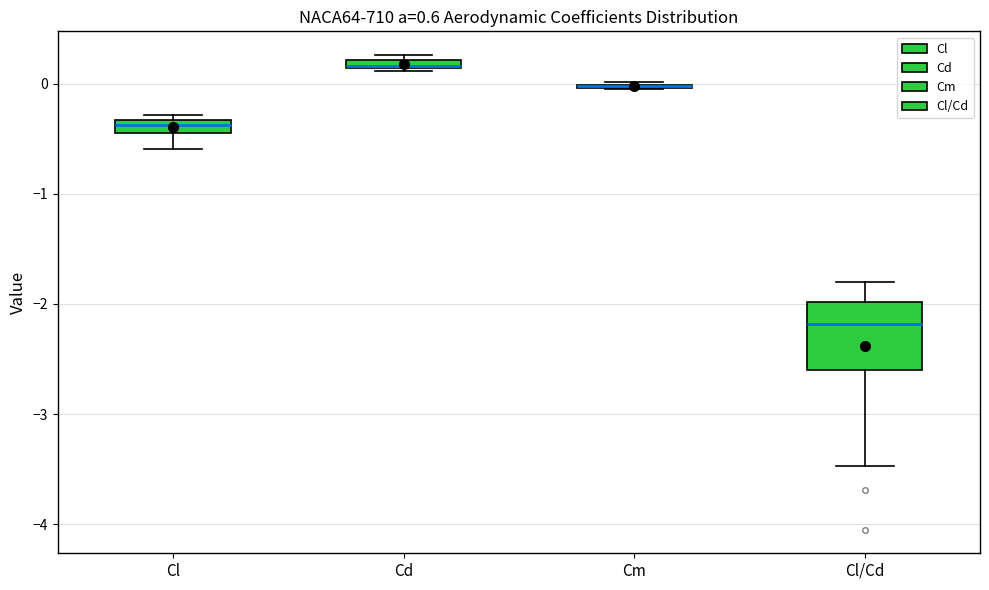

Where is the upper edge of the box for Cl/Cd on the y-axis? The values are not printed on the chart, so give them approximately, as read against the axis.

-2.0